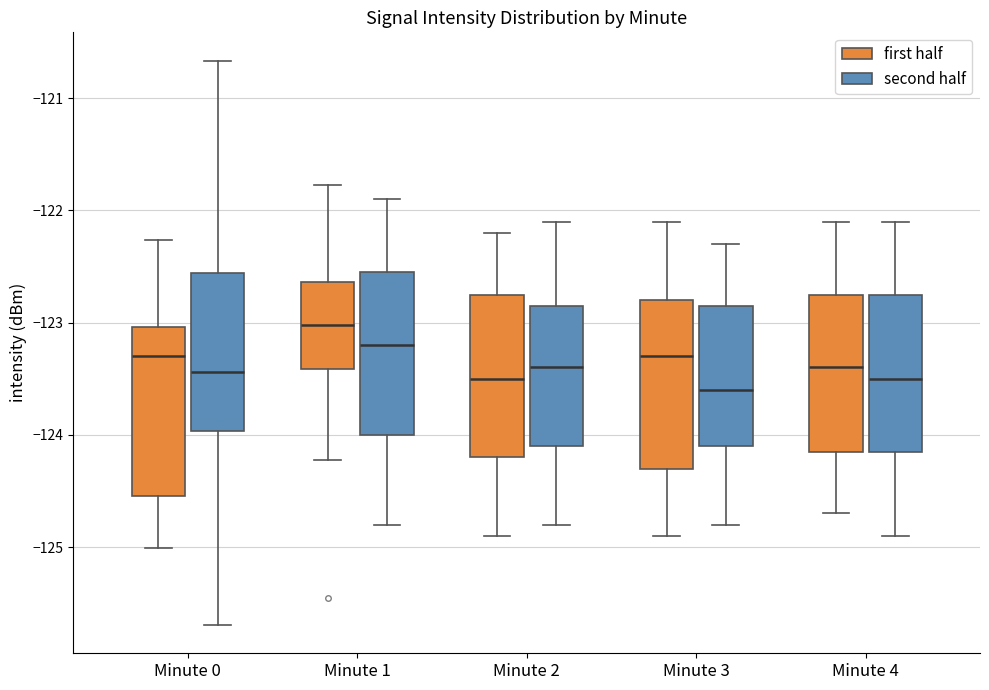

Which box has the highest median line?

Minute 1 (first half)